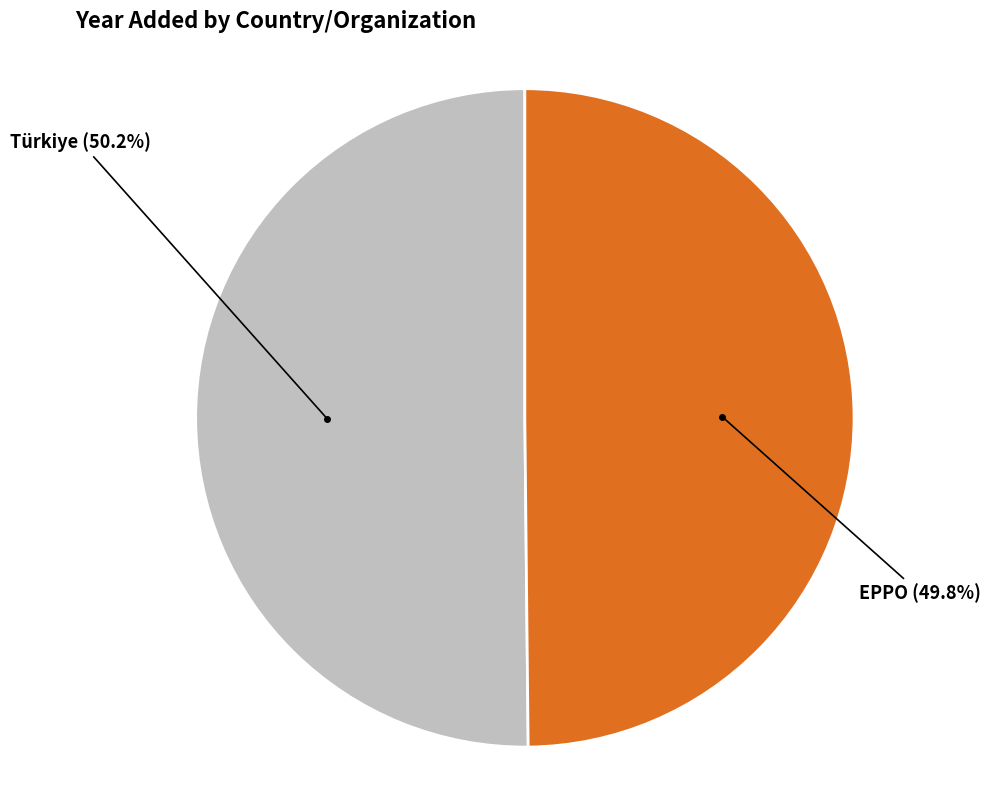

True or false: Türkiye accounts for 57% of the total.

False